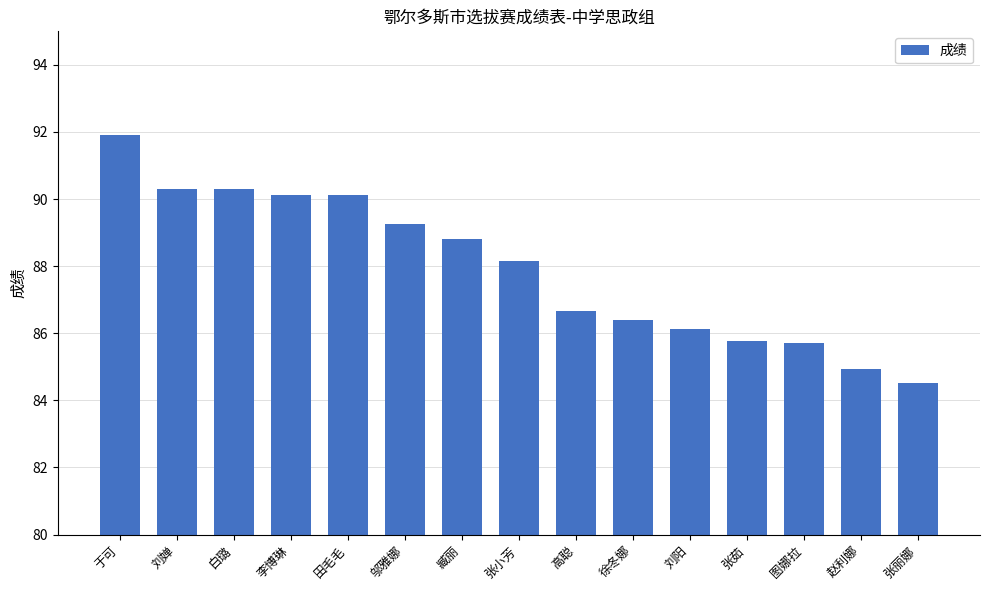

What is the difference between the maximum and second lowest values?

7.0